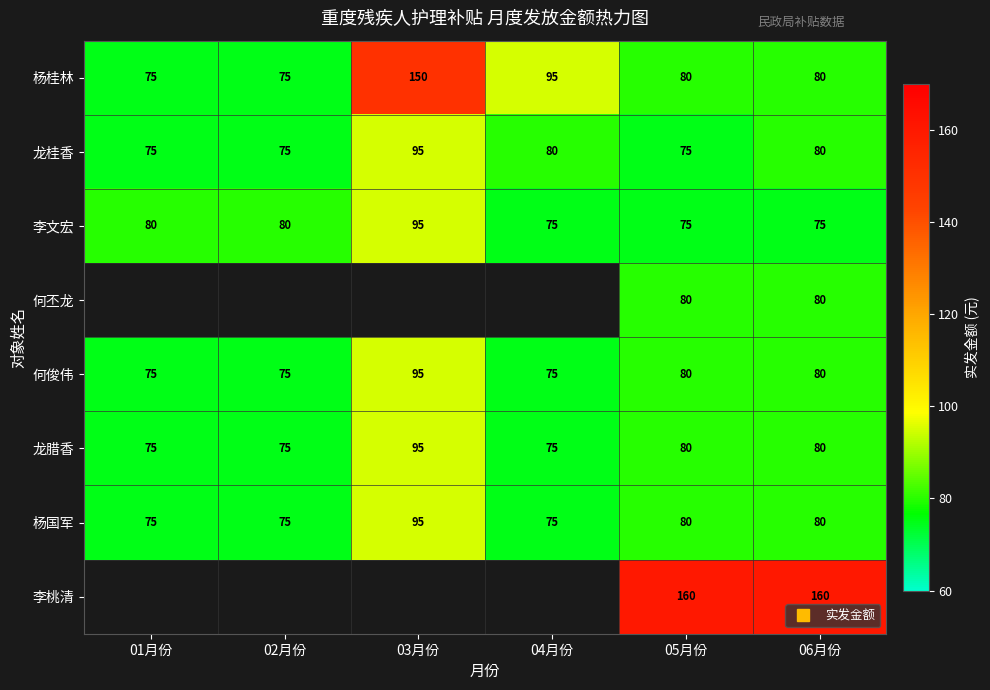

What is the difference between the maximum and minimum values in the 杨国军 series?

20.0